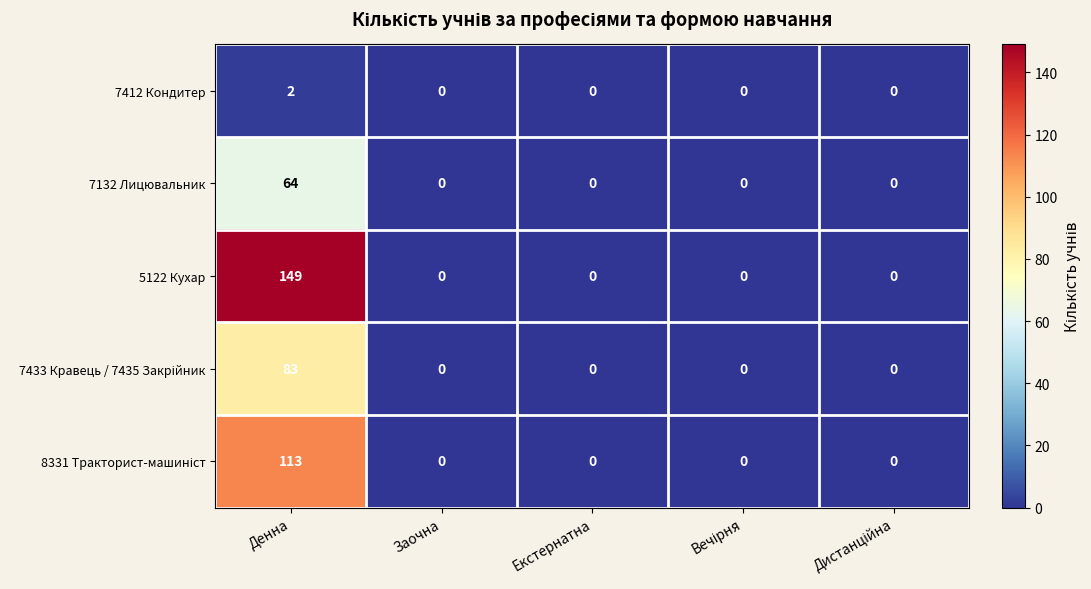

What is the average value of the 7132 Лицювальник series?

13